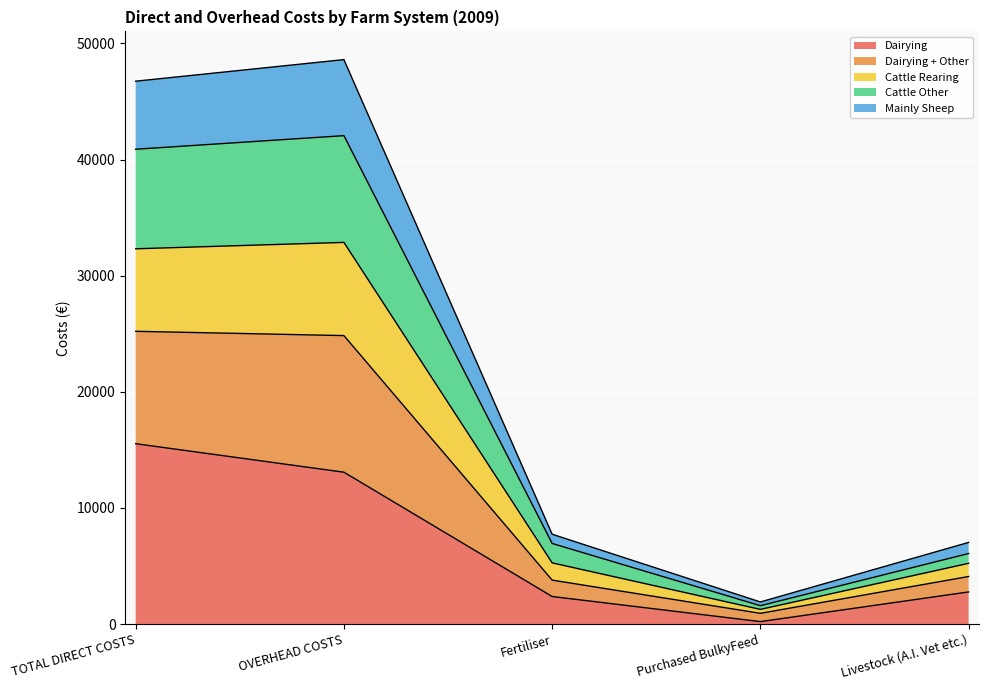

True or false: Cattle Other has a value of 3416 at Fertiliser.

False